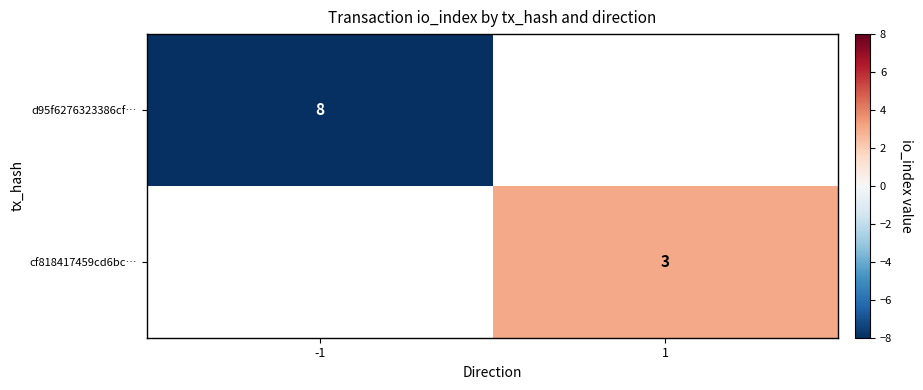

The d95f6276323386cf… series shows 8 at -1. True or false?

True